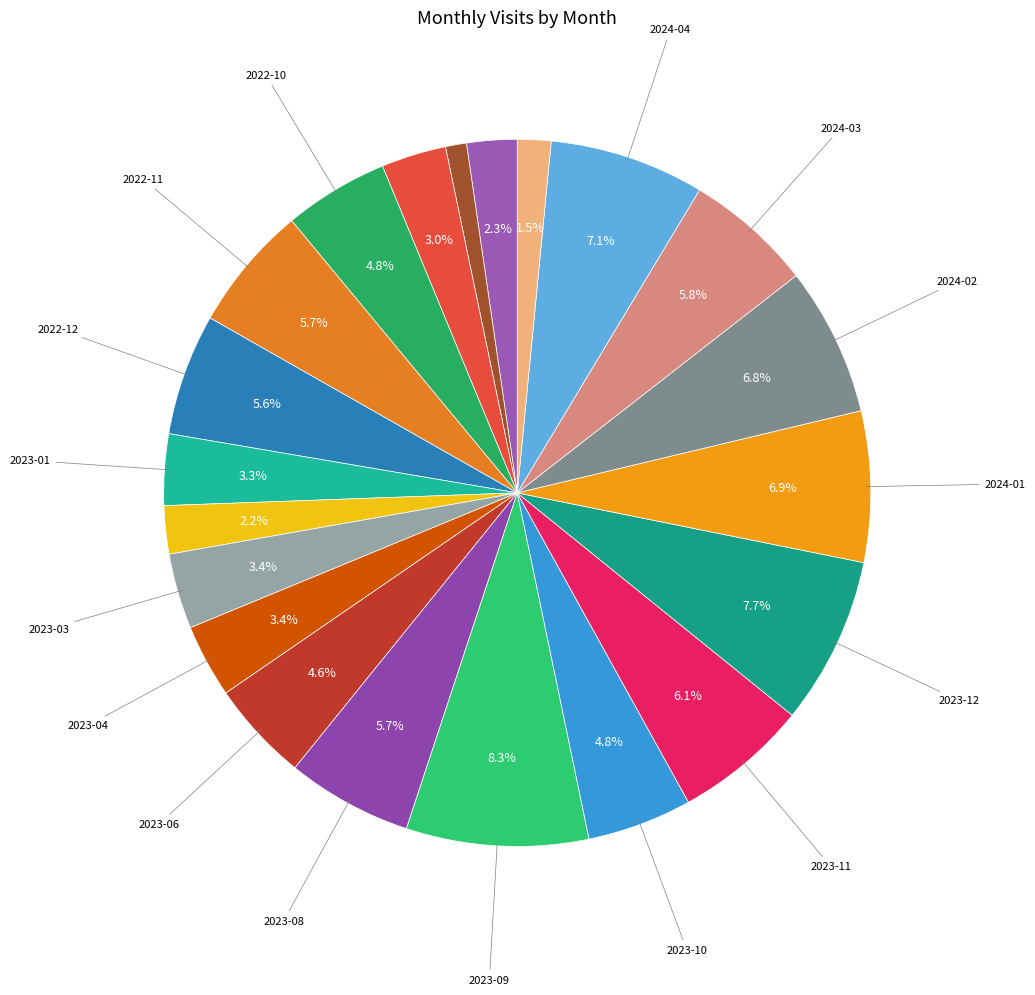

How many slices are in this pie chart?

21